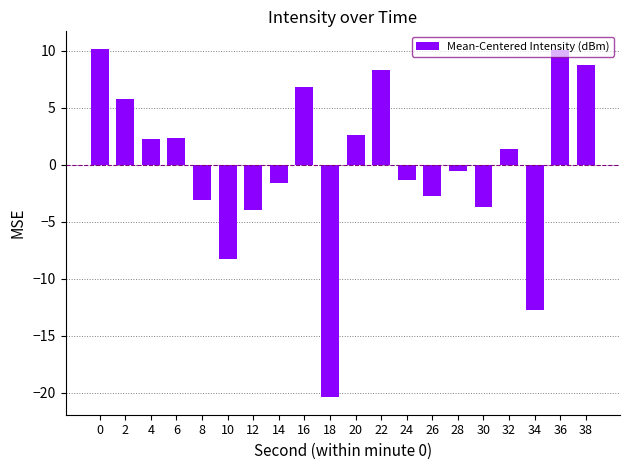

What is the change in value from 28 to 30?

-3.2